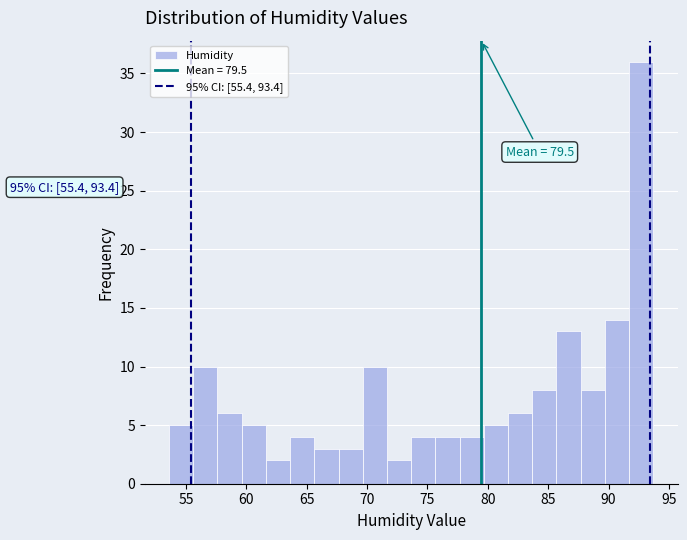

Which range on the x-axis has the tallest bar?

91.5 to 93.5